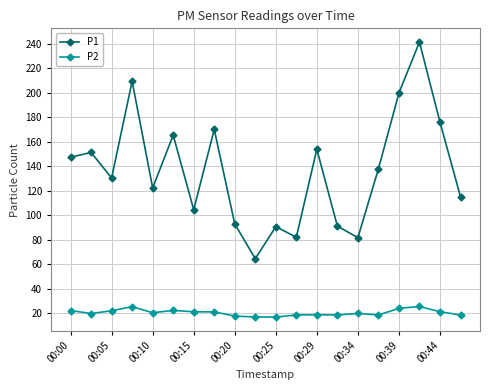

What is the value of the P2 point at the 17th from the left?

23.9